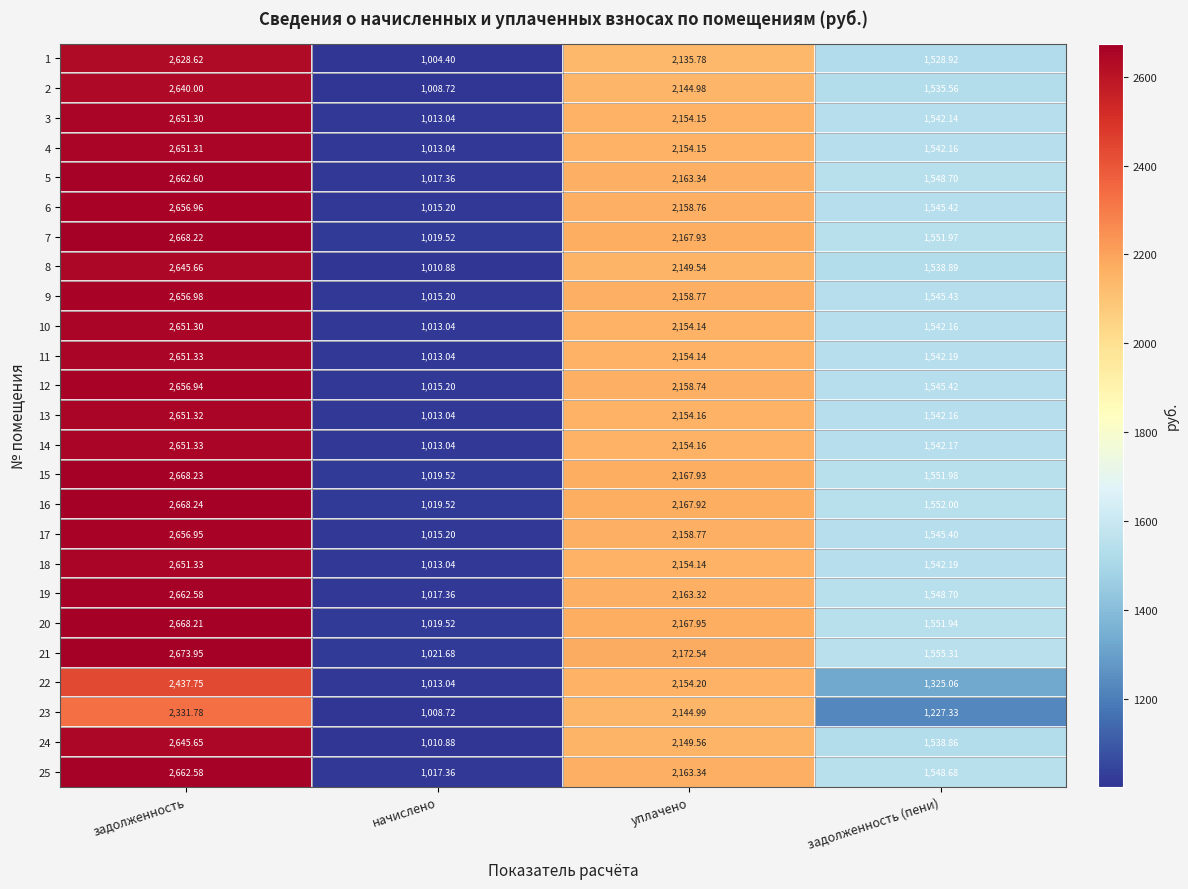

List the labels in order of 9 value, smallest first.

начислено, задолженность (пени), уплачено, задолженность